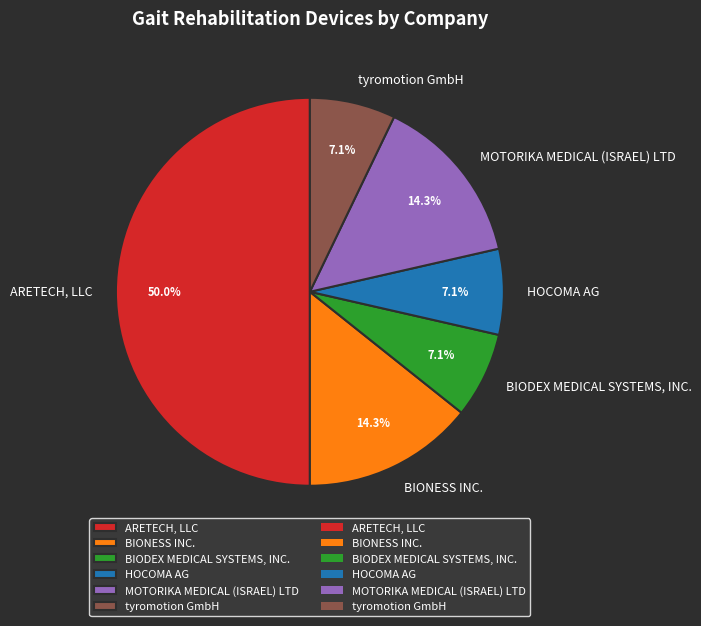

How many segments does this pie chart have?

6